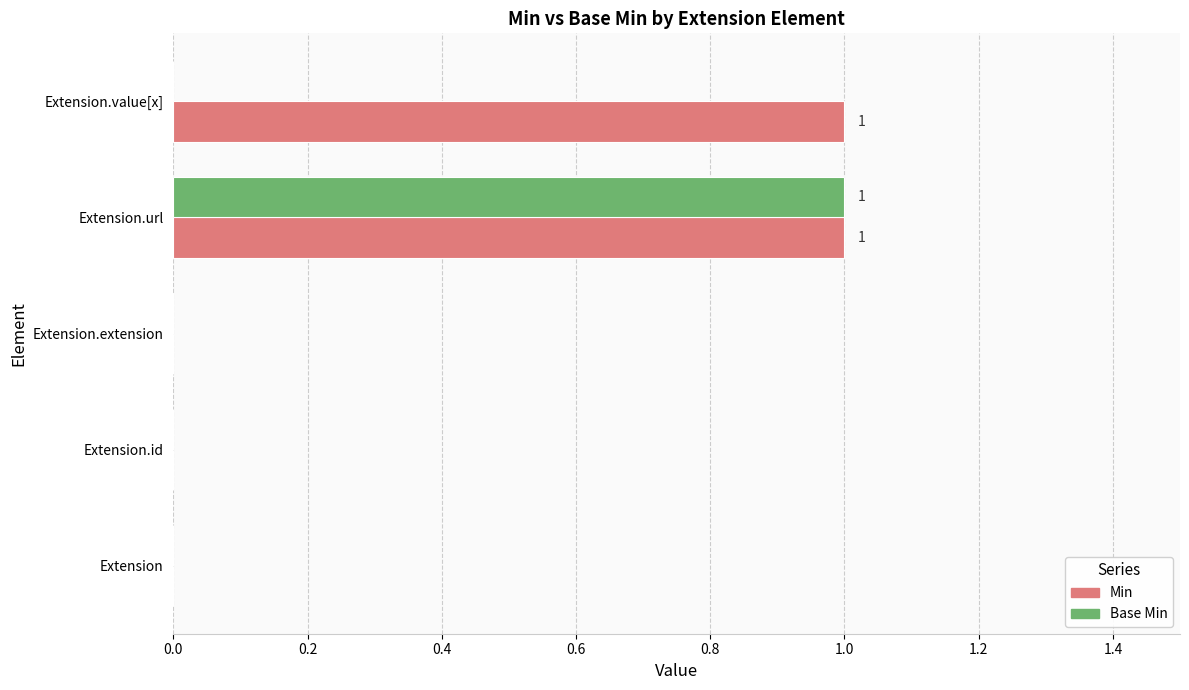

Count the number of data series in this chart.

2